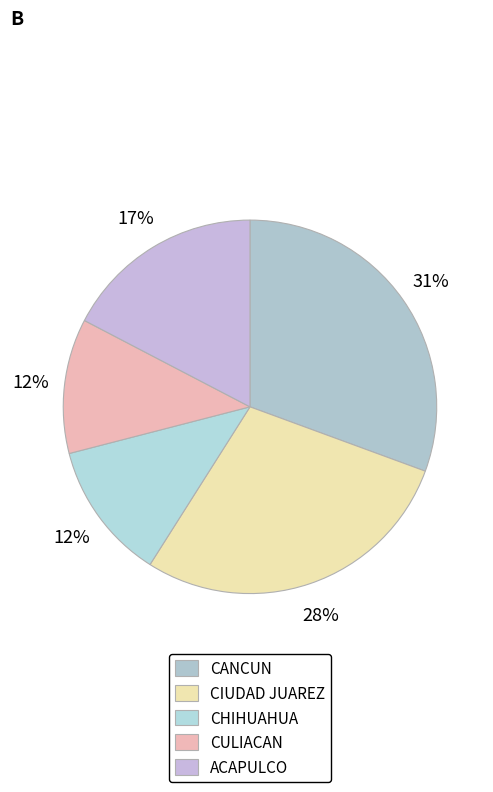

The CANCUN slice represents 31% of the pie. True or false?

True